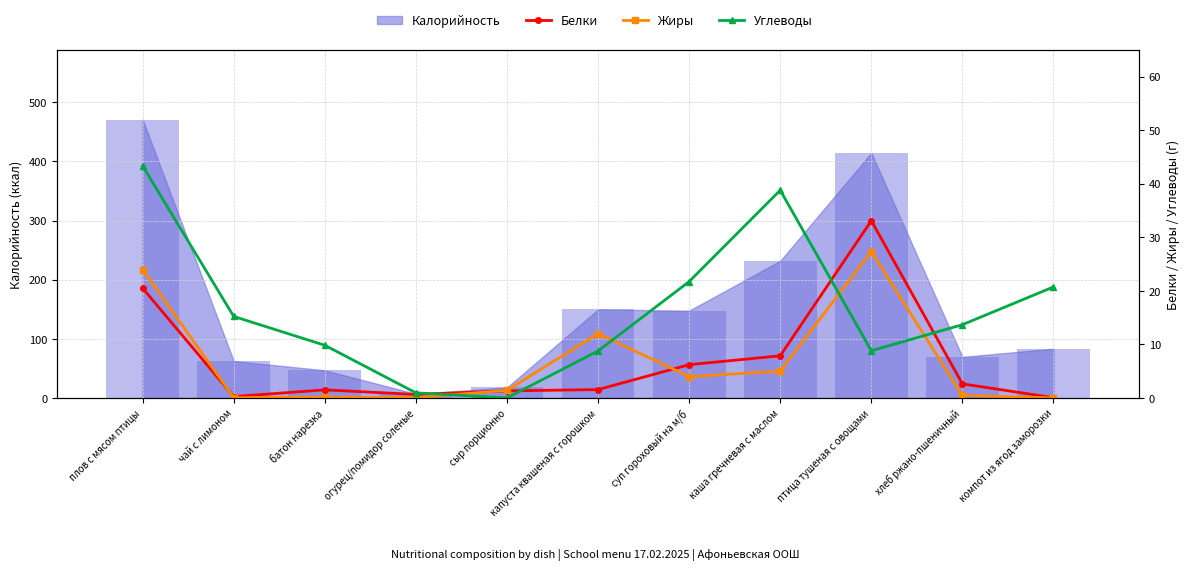

At how many categories does at least one series exceed 43?

1